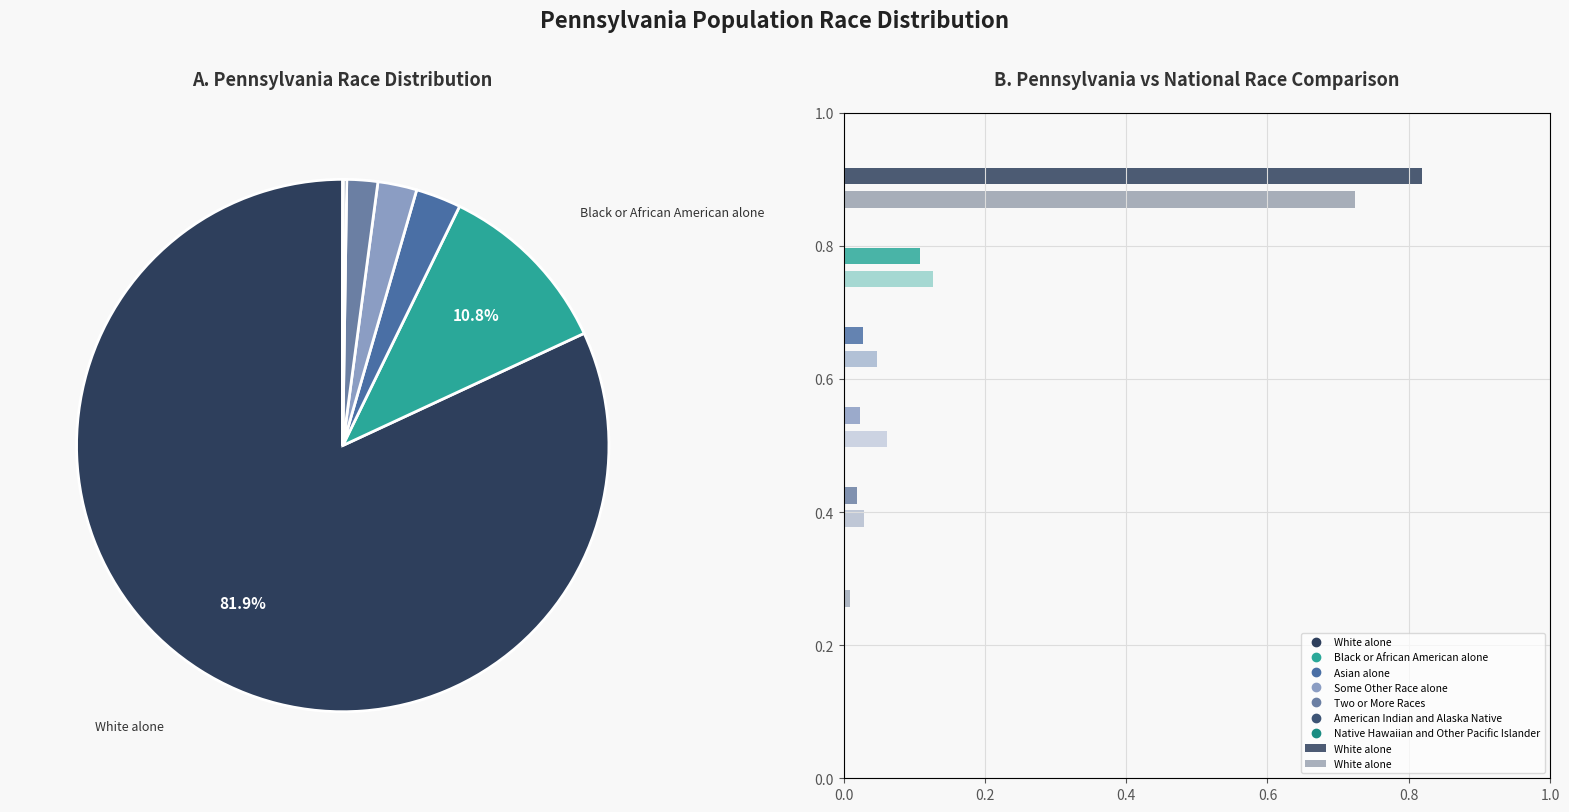

What percentage do Two or More Races and Asian alone together represent?

4.6%